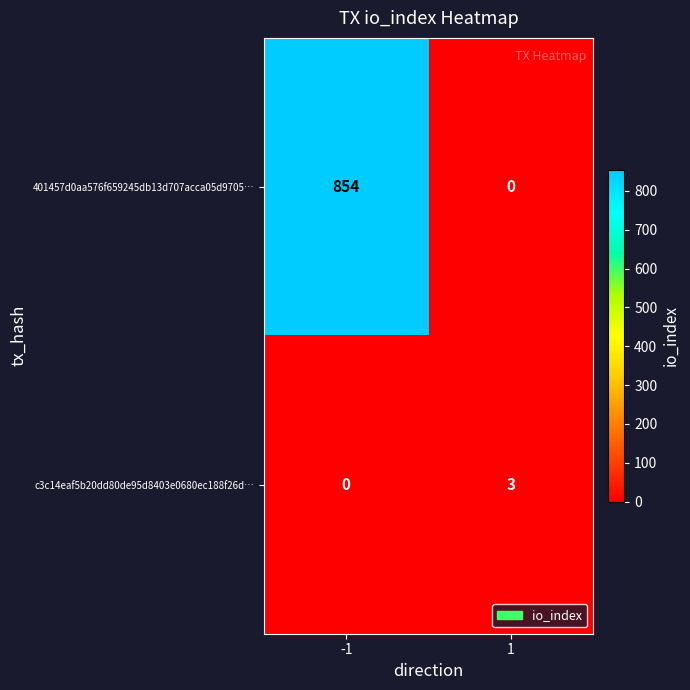

Is the value of 401457d0aa576f659245db13d707acca05d9705… at 1 greater than the value of c3c14eaf5b20dd80de95d8403e0680ec188f26d… at 1?

No